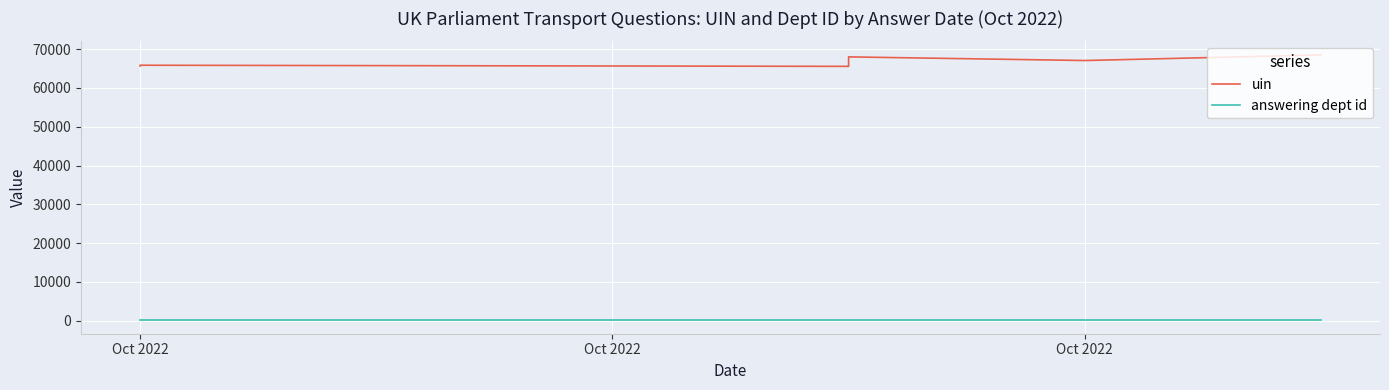

What is the value of the answering dept id point at the 9th from the left?

27